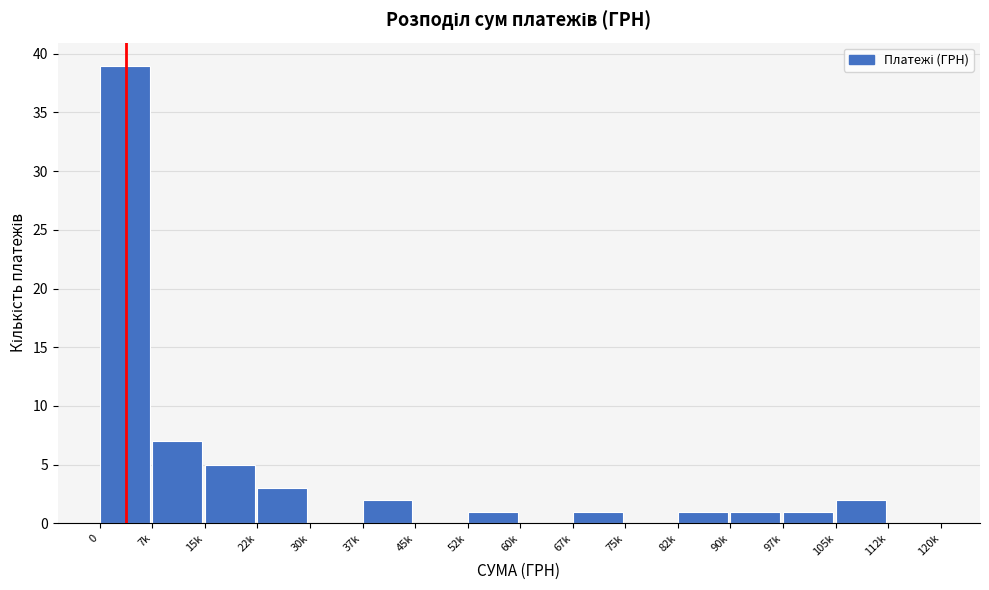

Reading right to left, transcribe all the data shown in this chart.

112k=0	105k=2	97k=1	90k=1	82k=1	75k=0	67k=1	60k=0	52k=1	45k=0	37k=2	30k=0	22k=3	15k=5	7k=7	0=39